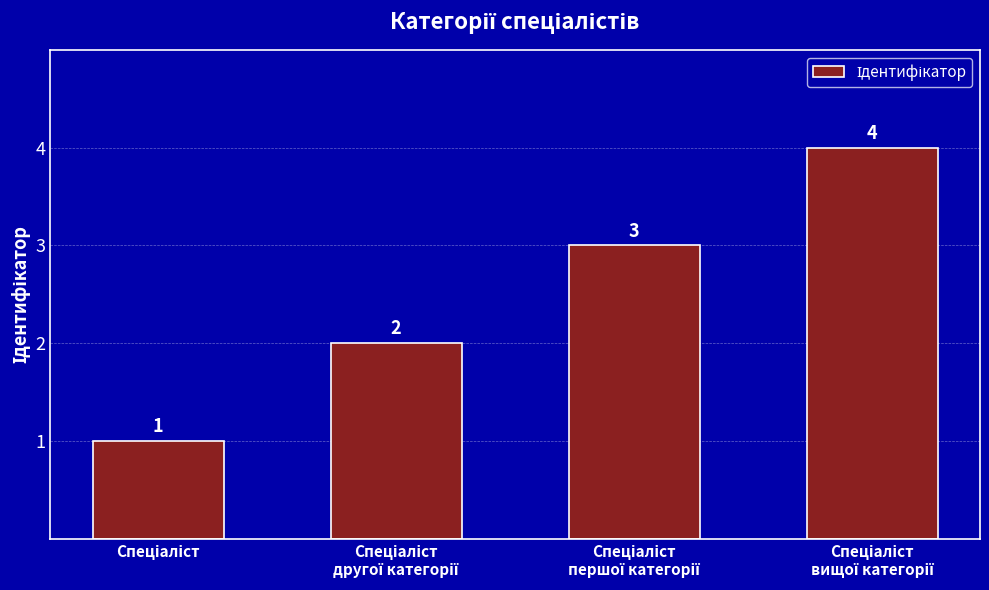

Count the values in the range 2 to 4.

3